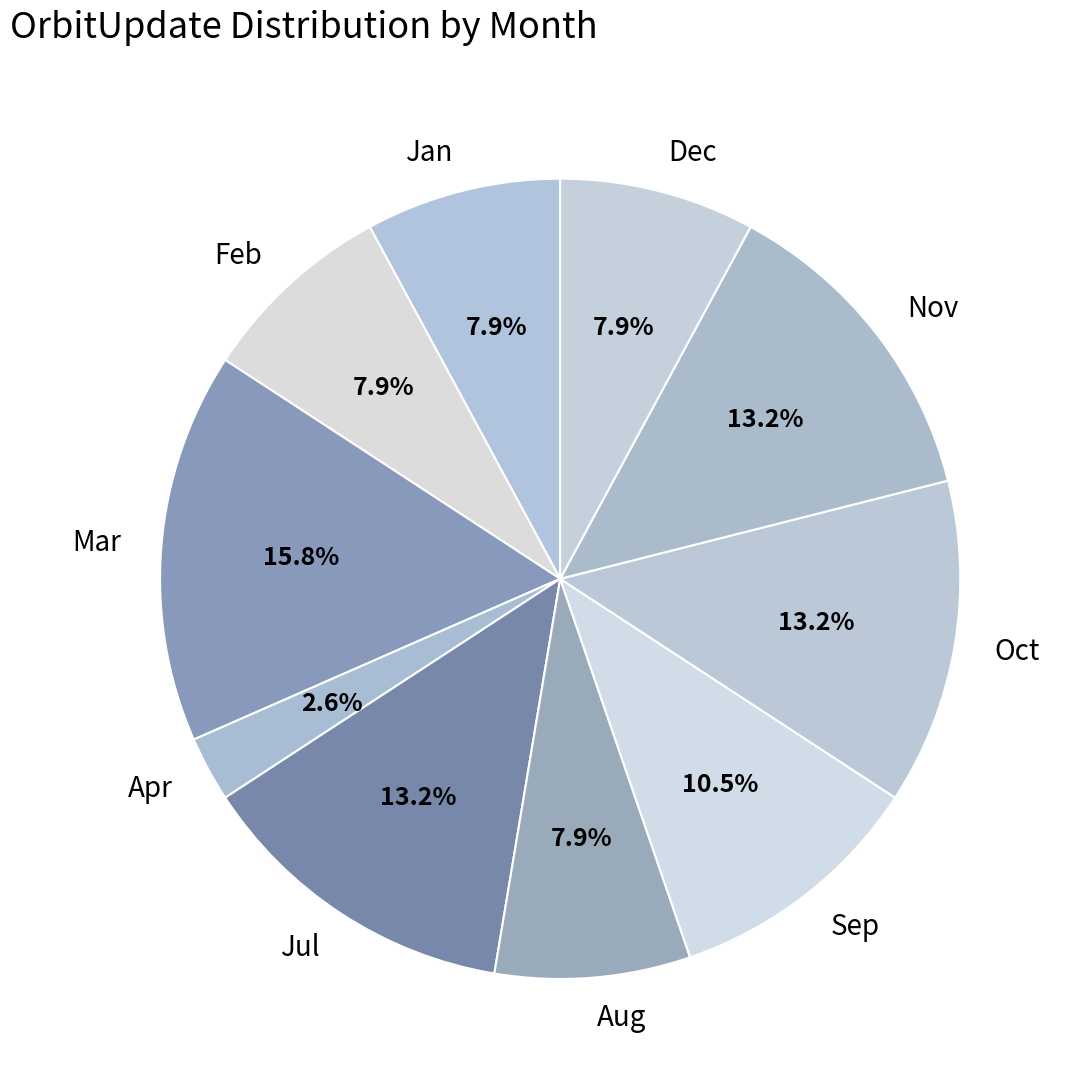

Approximately how many times larger is the value at Nov compared to Dec?

1.7